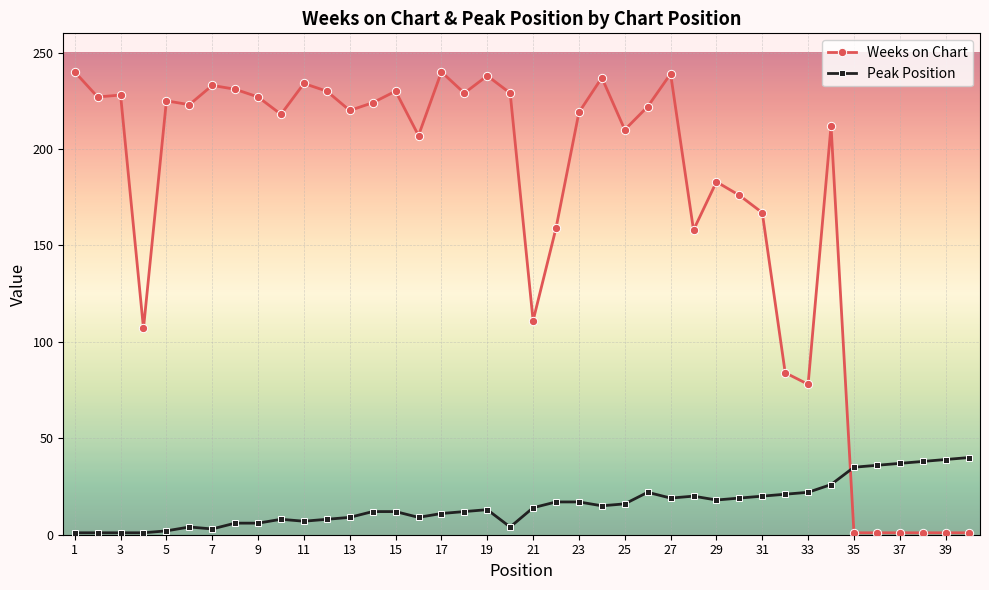

True or false: Weeks on Chart has more than 2 interior local peaks.

True